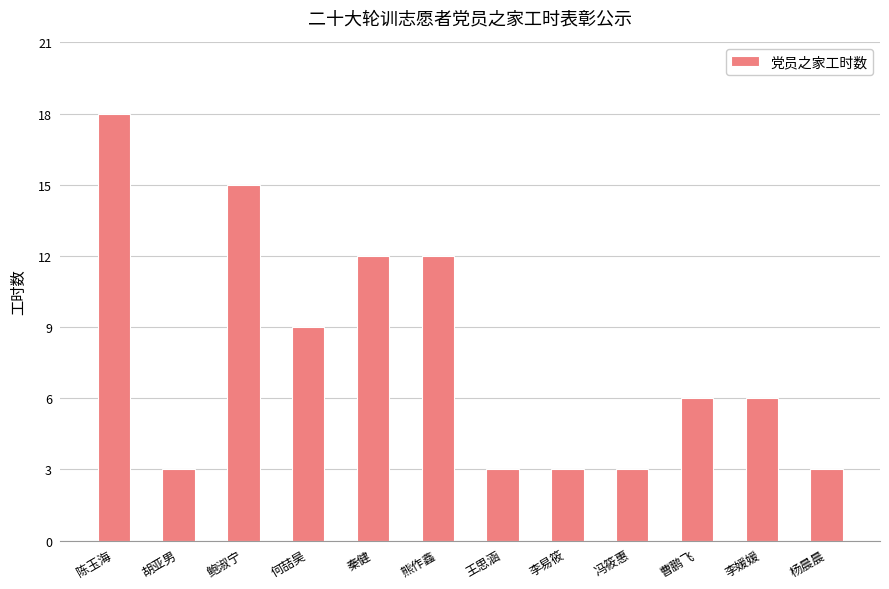

Count the number of categories in the chart.

12